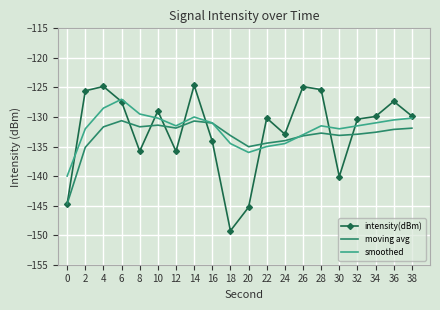

What is the total value across all series at 4?

-385.0